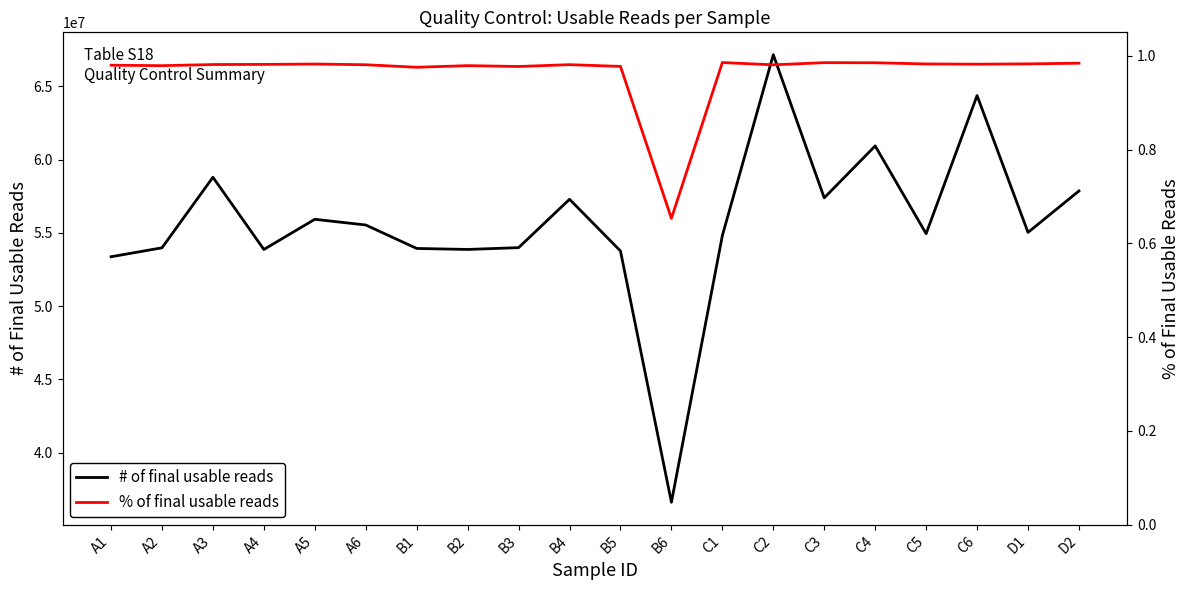

List the series in order of their peak value, highest first.

# of final usable reads, % of final usable reads